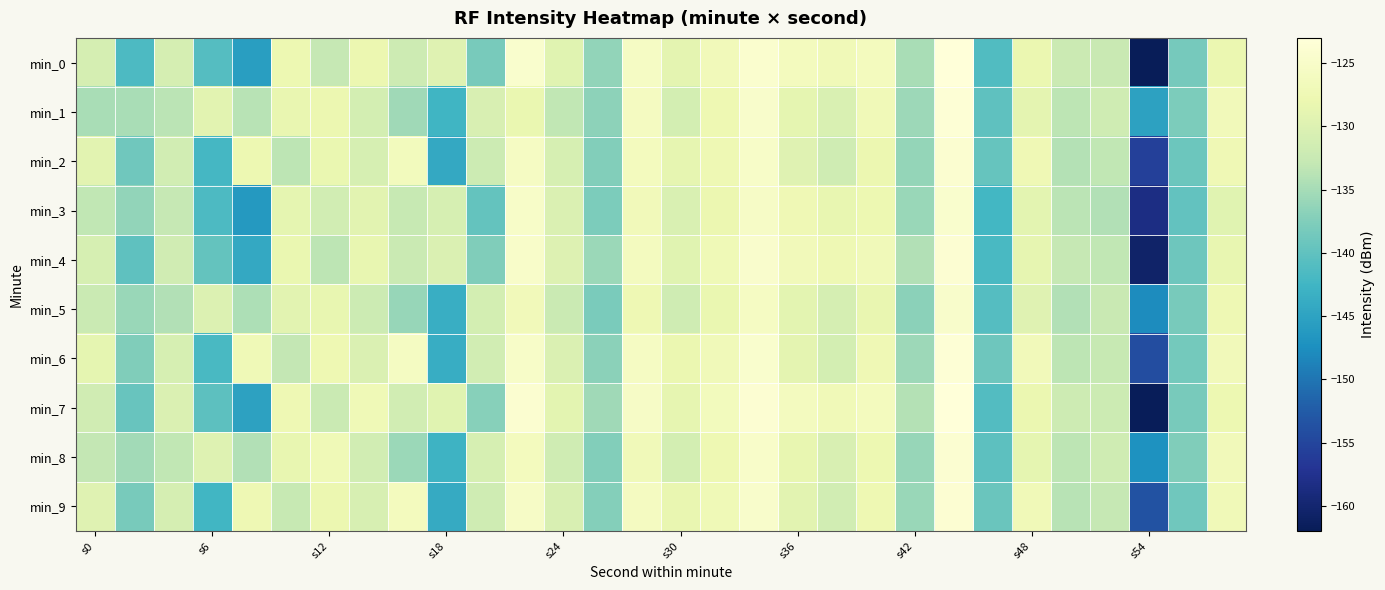

Which series has the largest total across all categories?

min_6